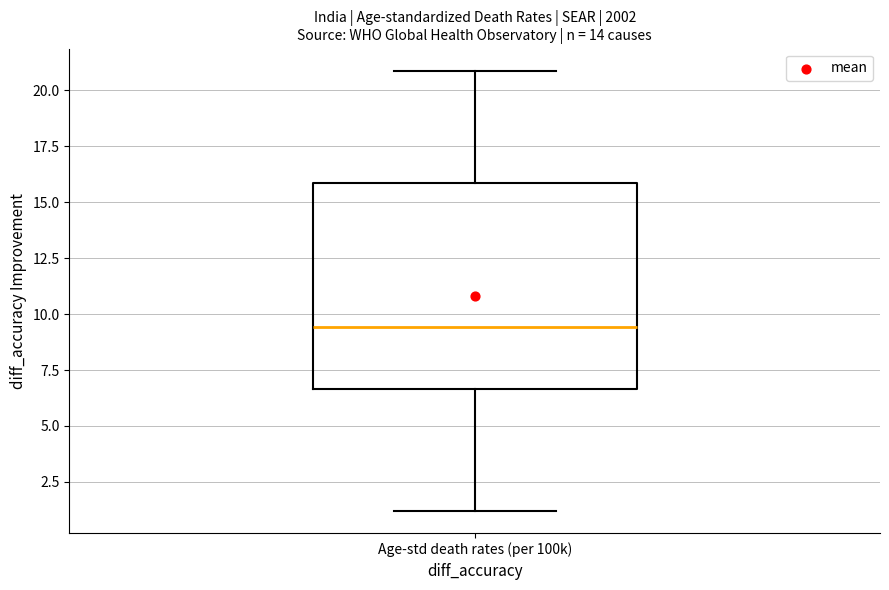

Where does the upper whisker of the box for Age-std death rates (per 100k) end on the y-axis? The values are not printed on the chart, so give them approximately, as read against the axis.

21.0